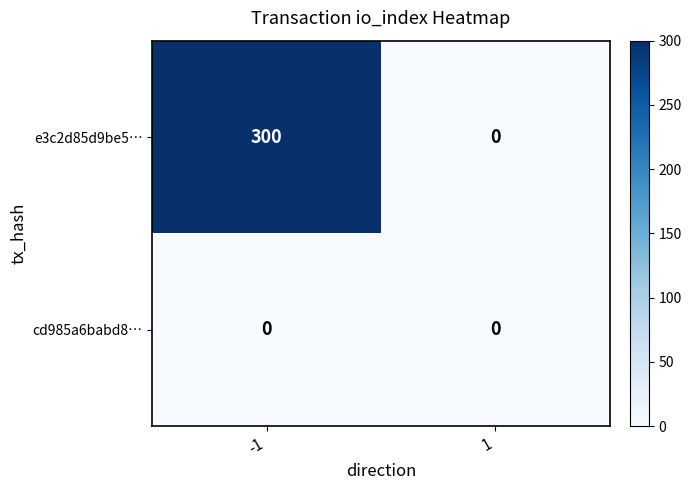

At which category does the chart reach its peak across all series?

-1